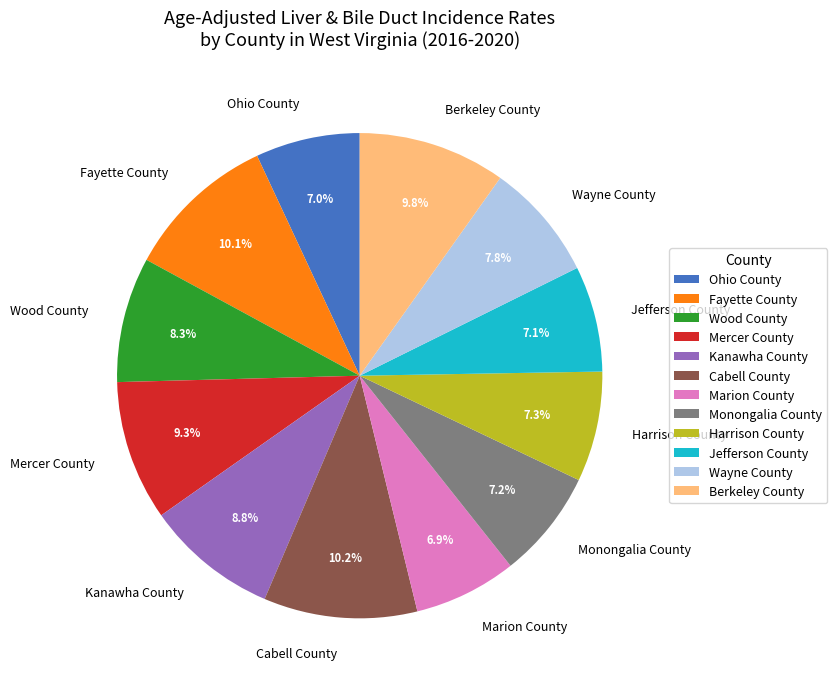

Is Wayne County the majority of the pie?

No